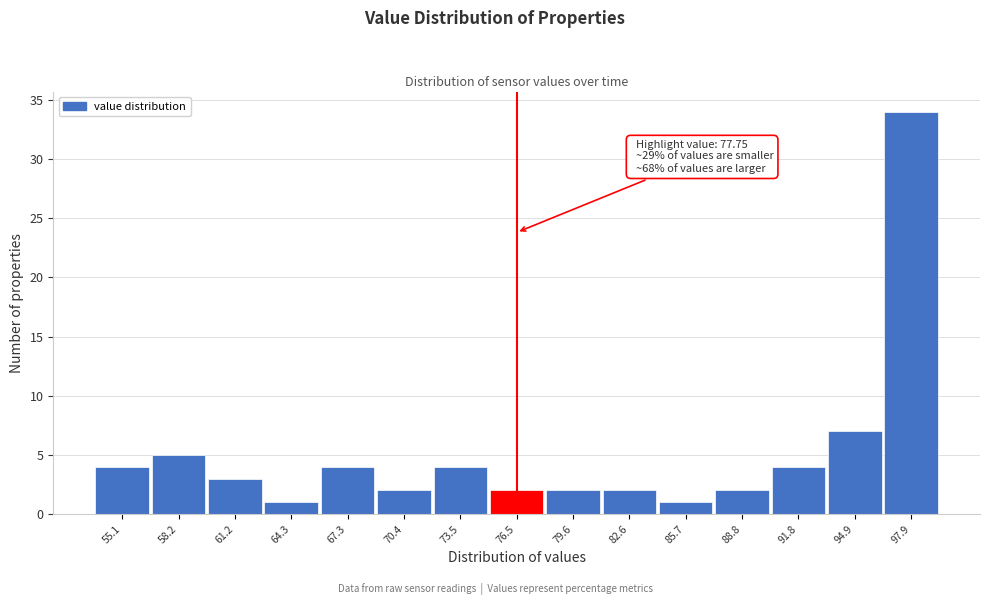

Reading right to left, transcribe all the data shown in this chart.

34	7	4	2	1	2	2	2	4	2	4	1	3	5	4